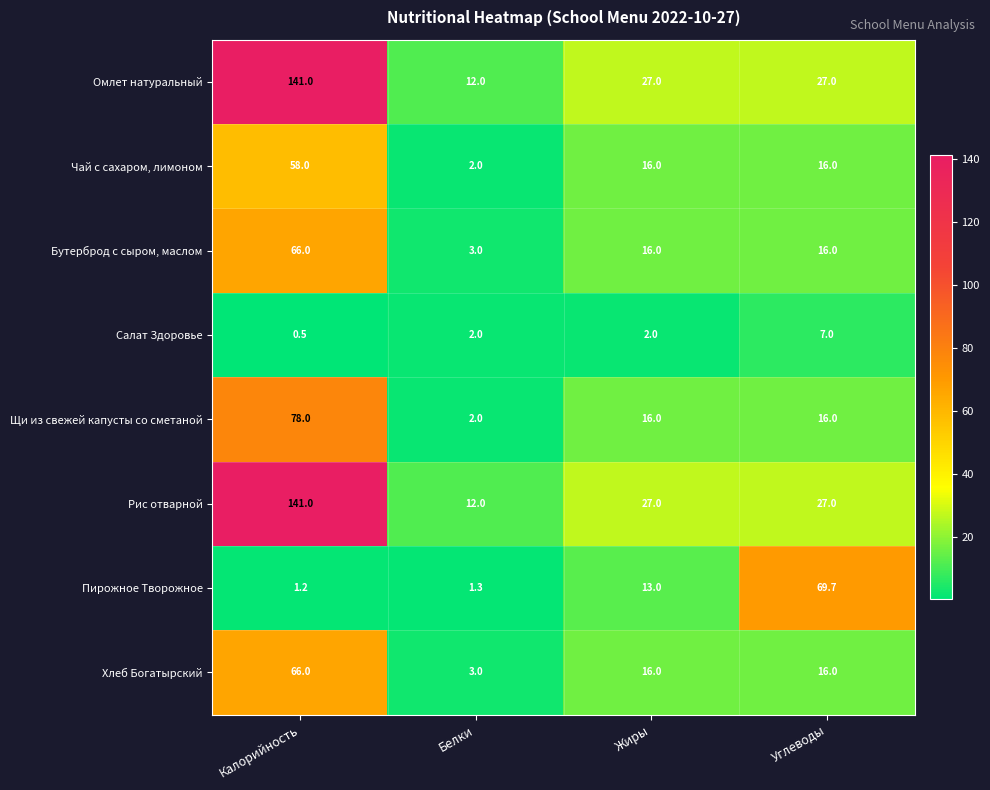

At which category is the sum across all series the highest?

Калорийность